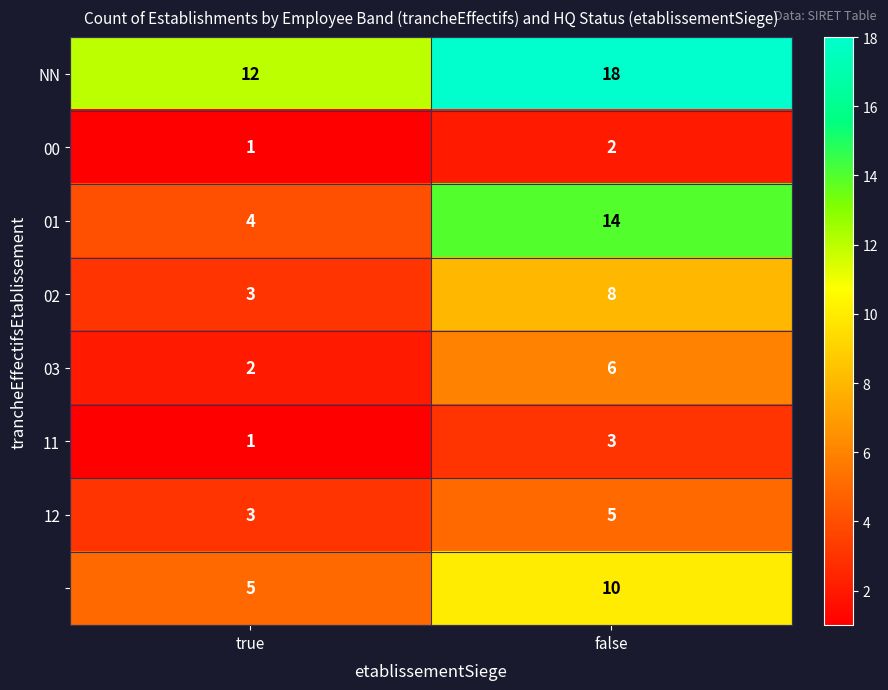

What is the greatest value displayed?

18